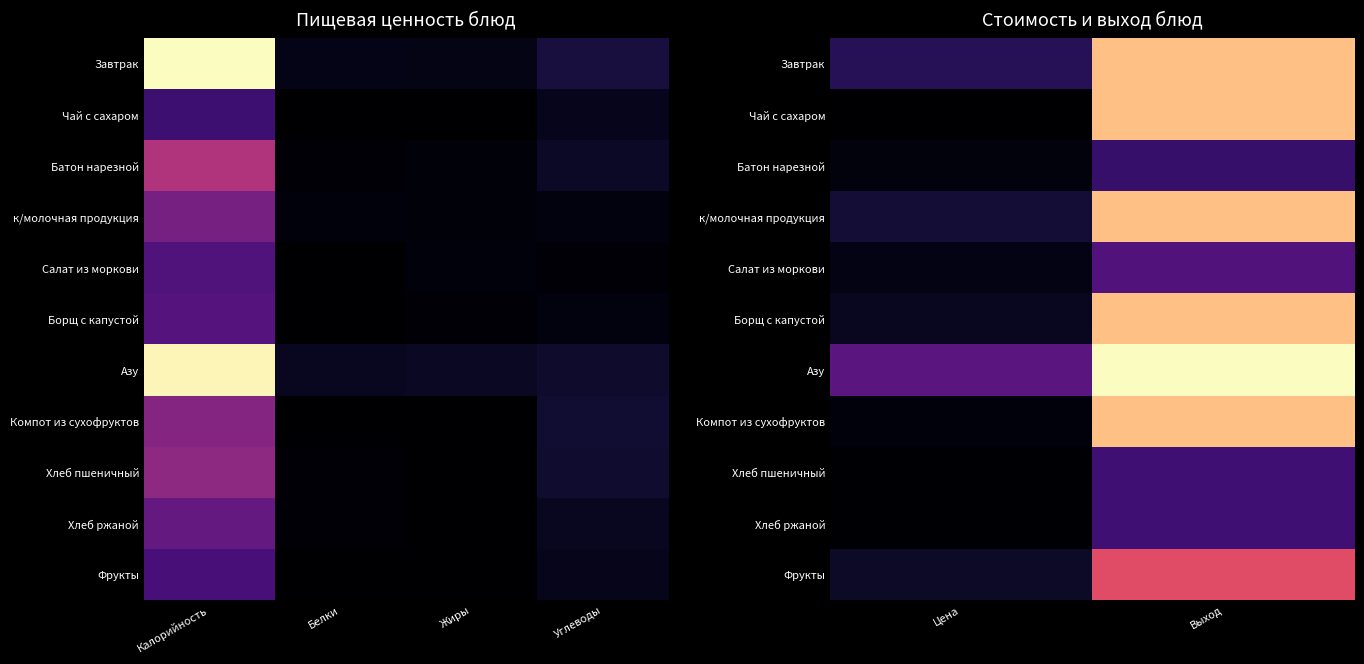

How many series are shown in this chart?

11